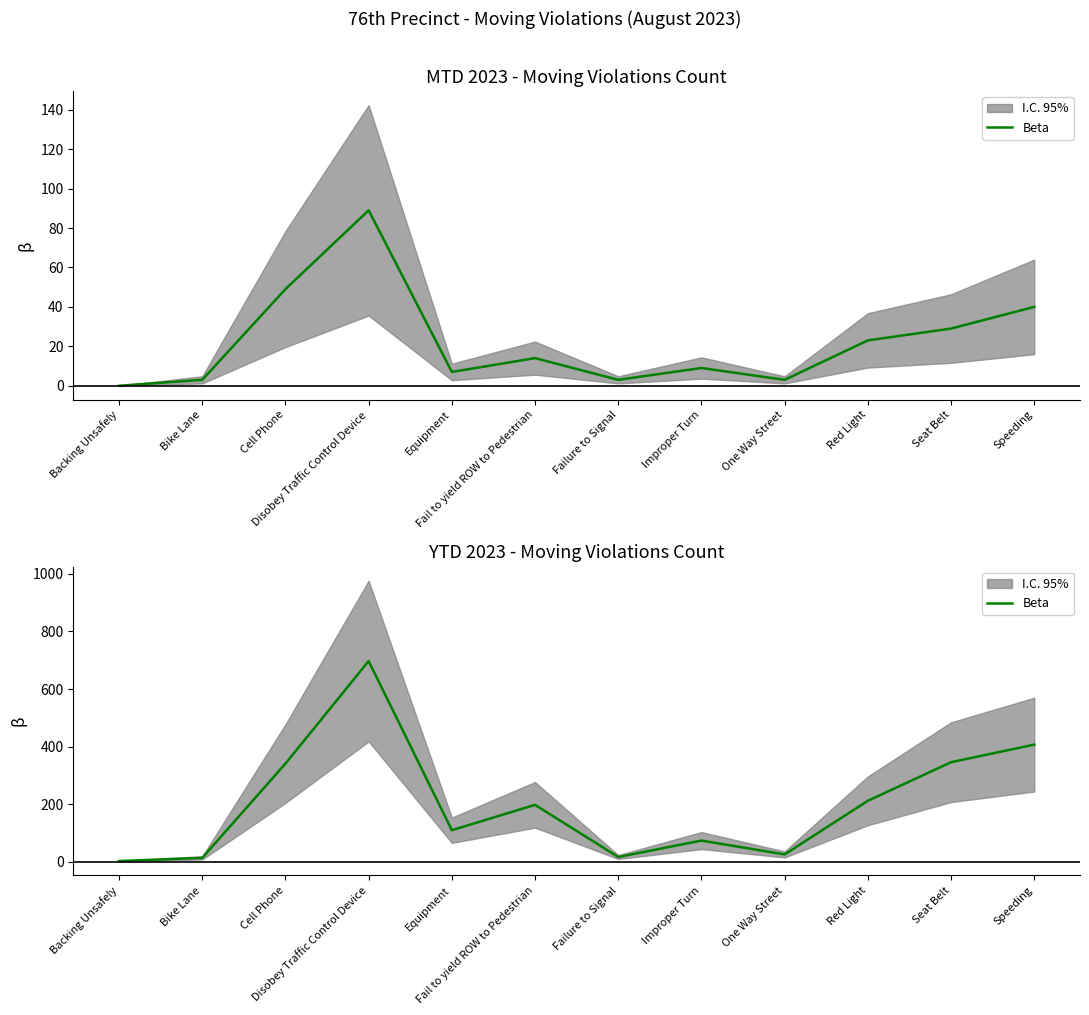

Where is the first local minimum?

Equipment